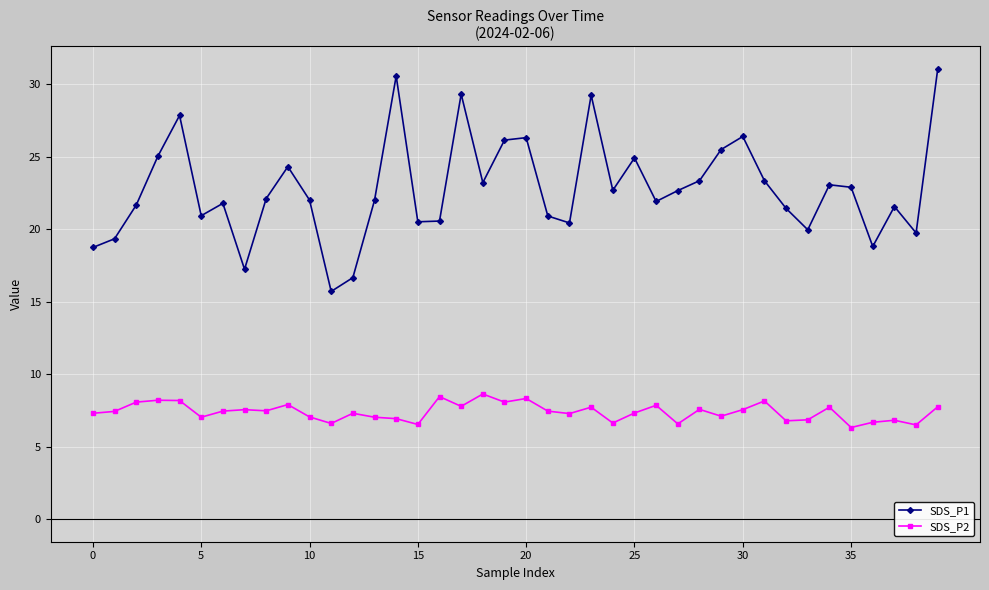

What are all the series names shown in the legend?

SDS_P1, SDS_P2